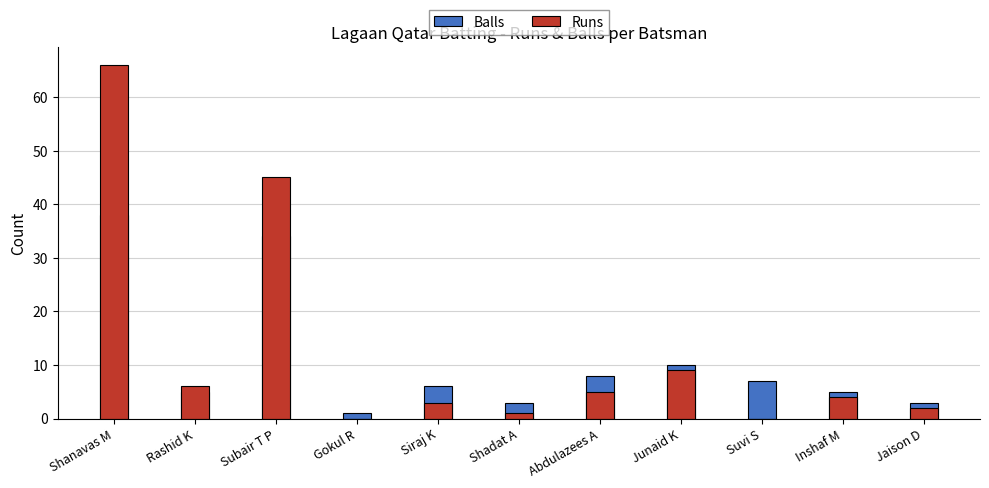

What position from the left is Shanavas M?

1